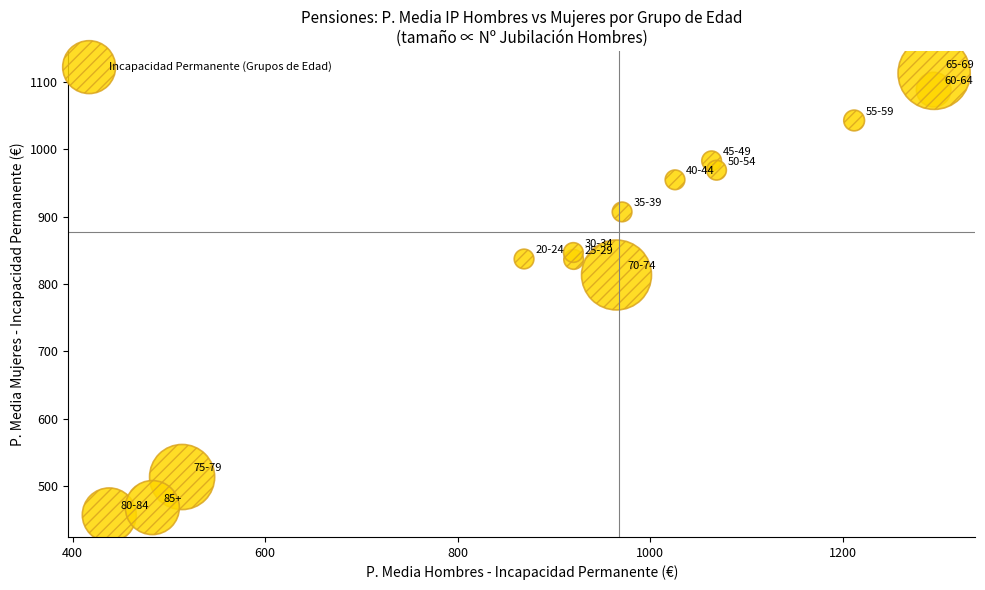

What Y value in the scatter plot is closest to 785?

813.5